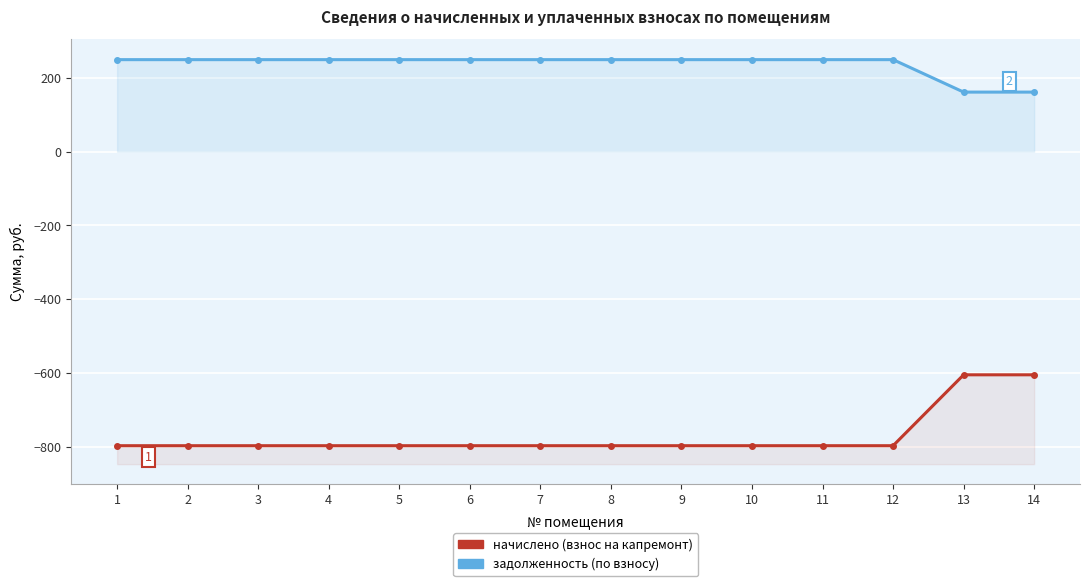

What is the total value across all series at 1?

-547.6